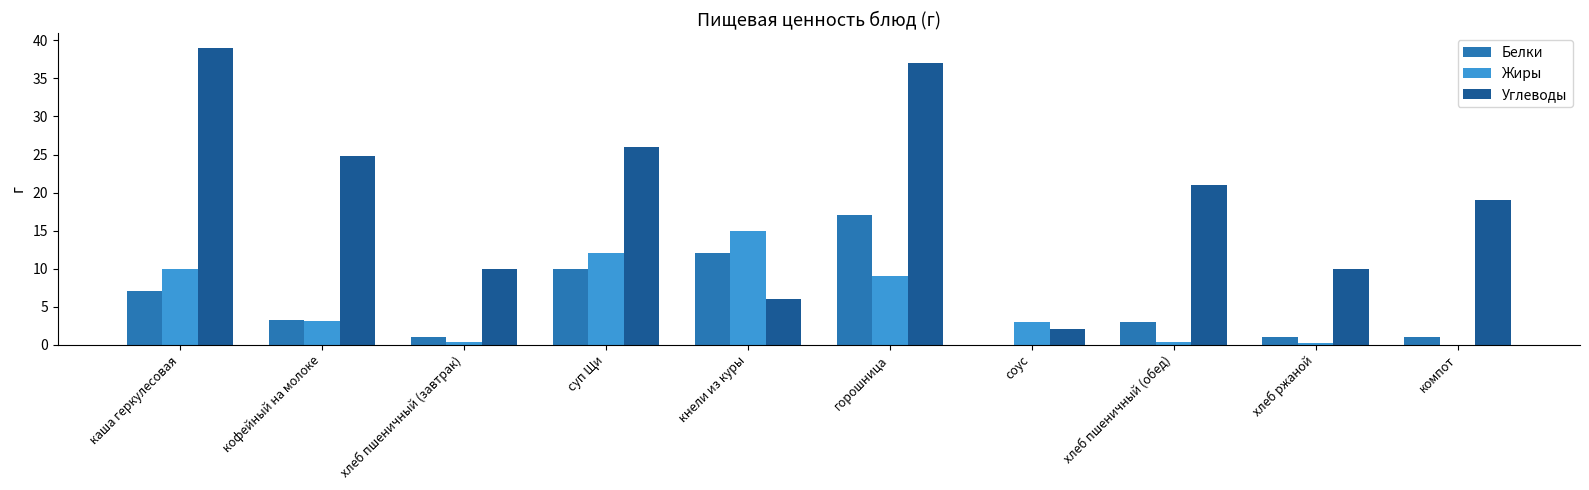

Which series has the largest range (max minus min)?

Углеводы